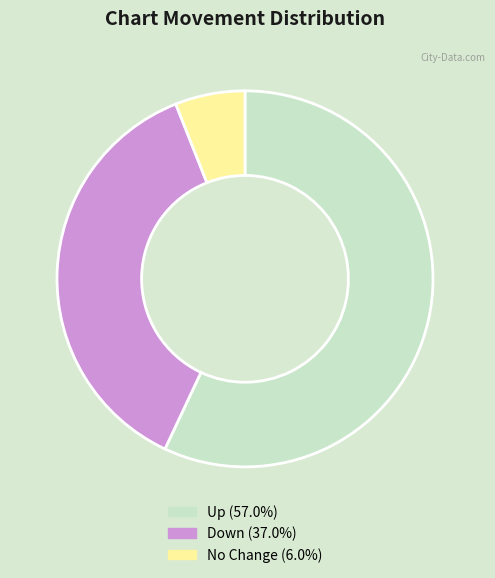

Is Down (37.0%) the majority of the pie?

No